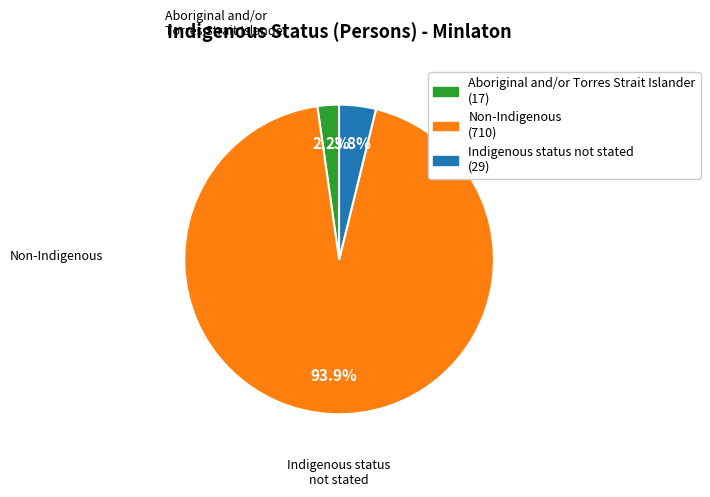

Is there any slice that represents more than half of the pie?

Yes